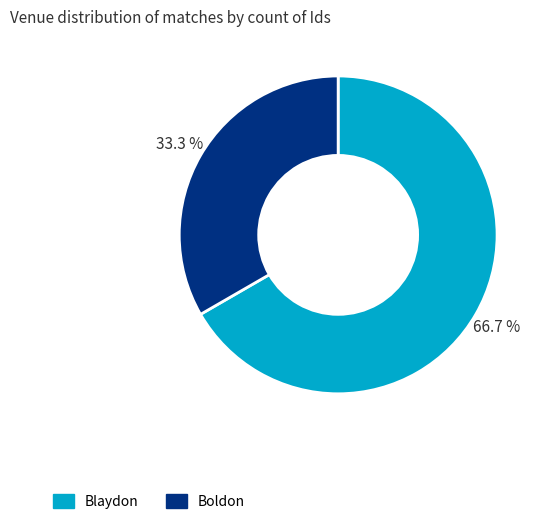

To the nearest percent, what portion does Boldon represent?

33%